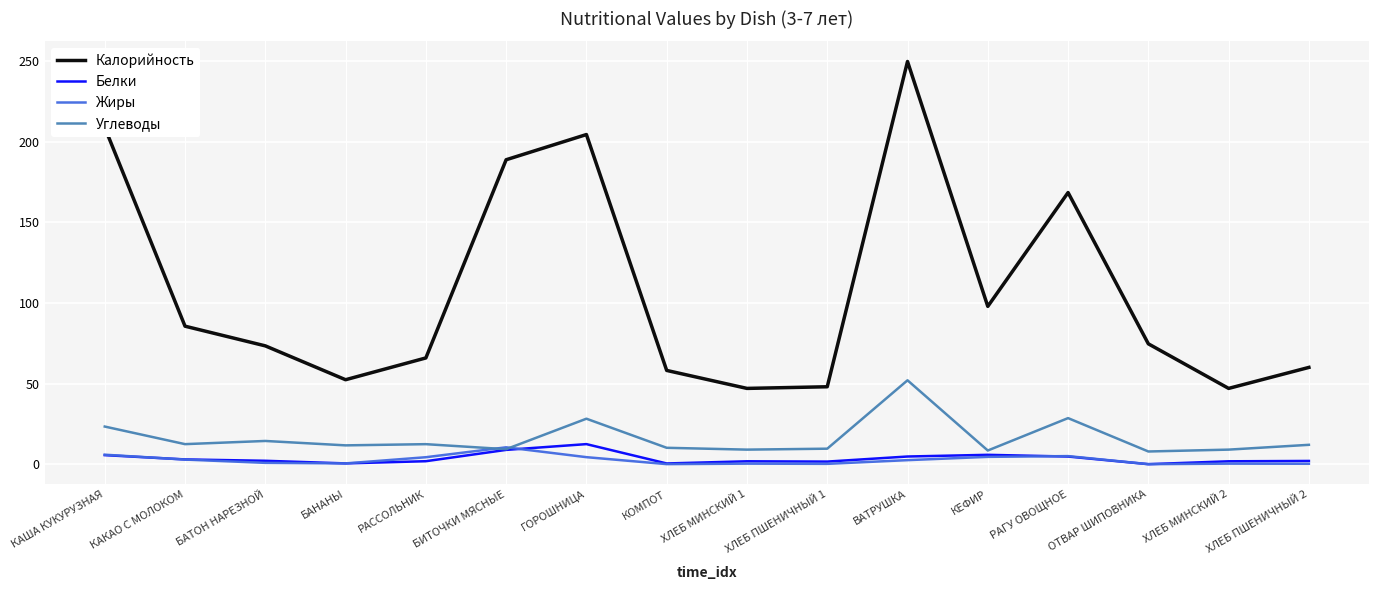

True or false: Калорийность and Углеводы cross at least once.

False